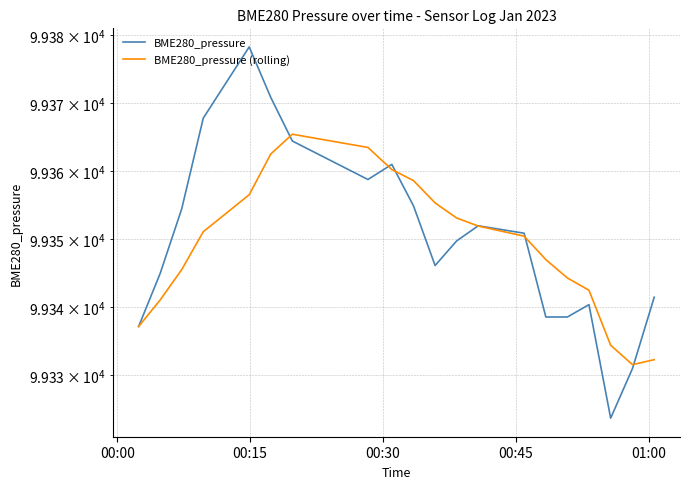

What is the label of the 20th point from the right?

00:00